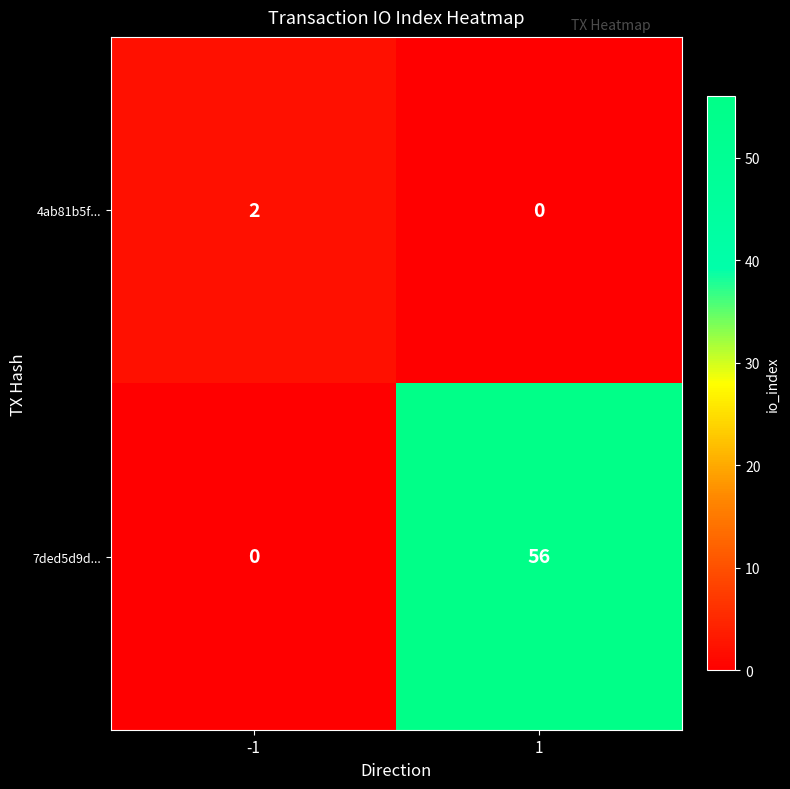

How many data points does each series have?

2